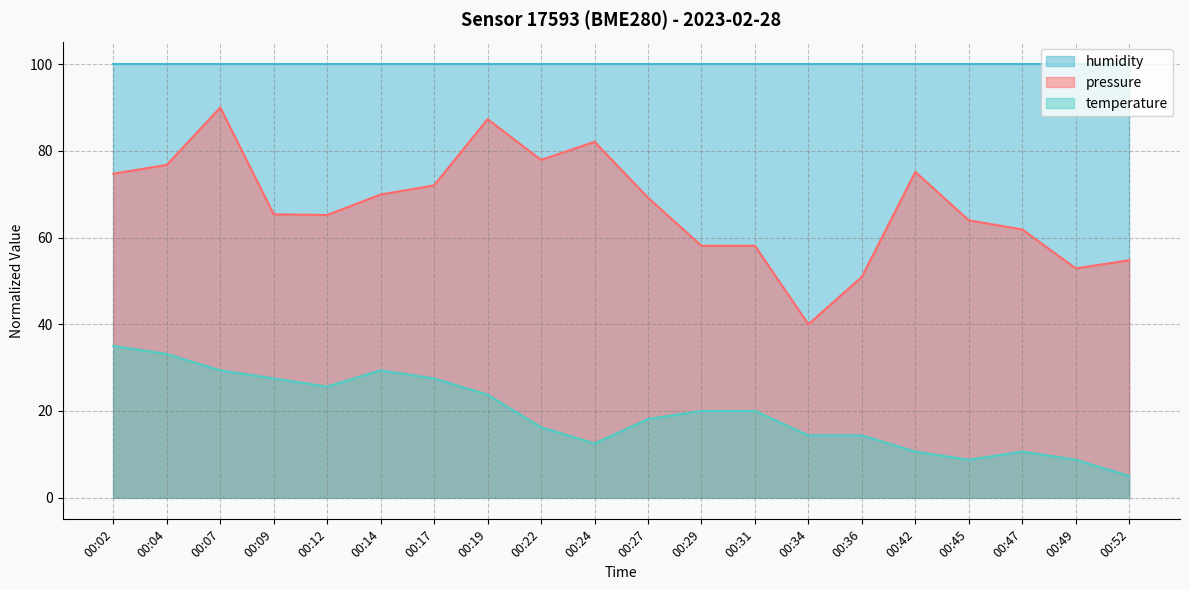

Where is pressure nearest to the value 65?

00:12